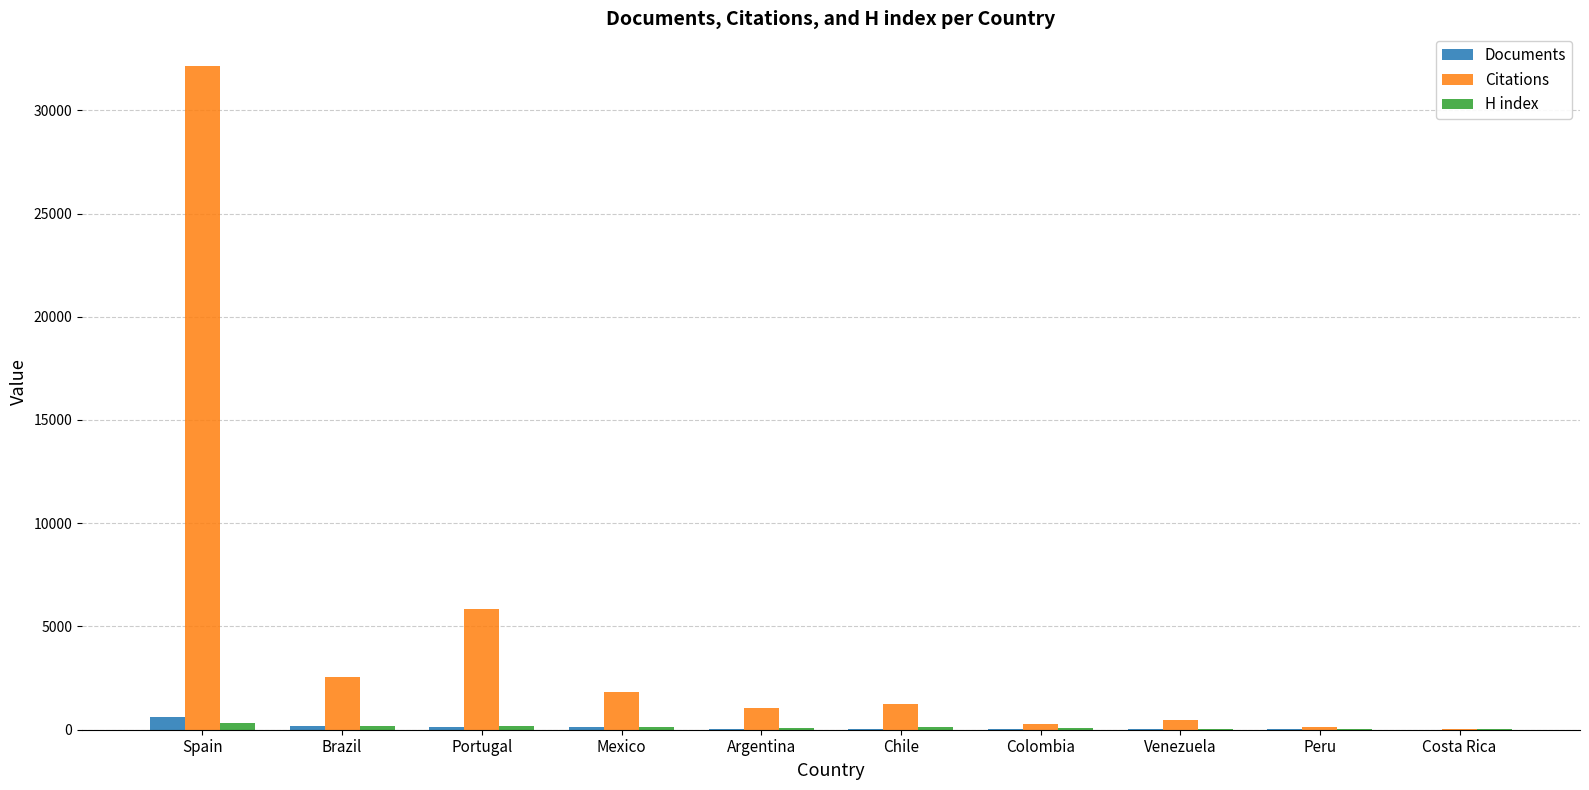

What is the highest value of the Citations series?

32120